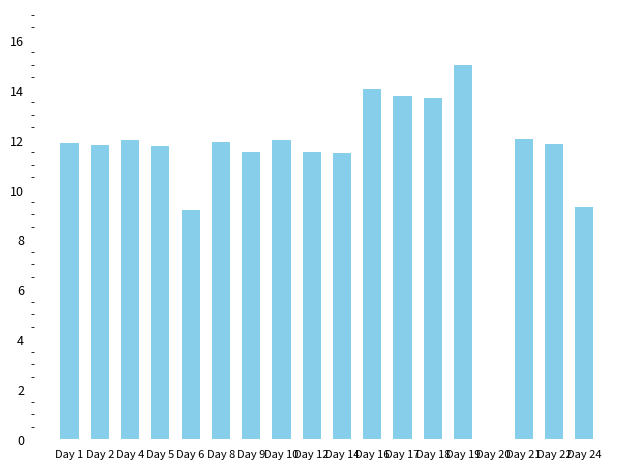

At which label does the data first exceed 11?

Day 1